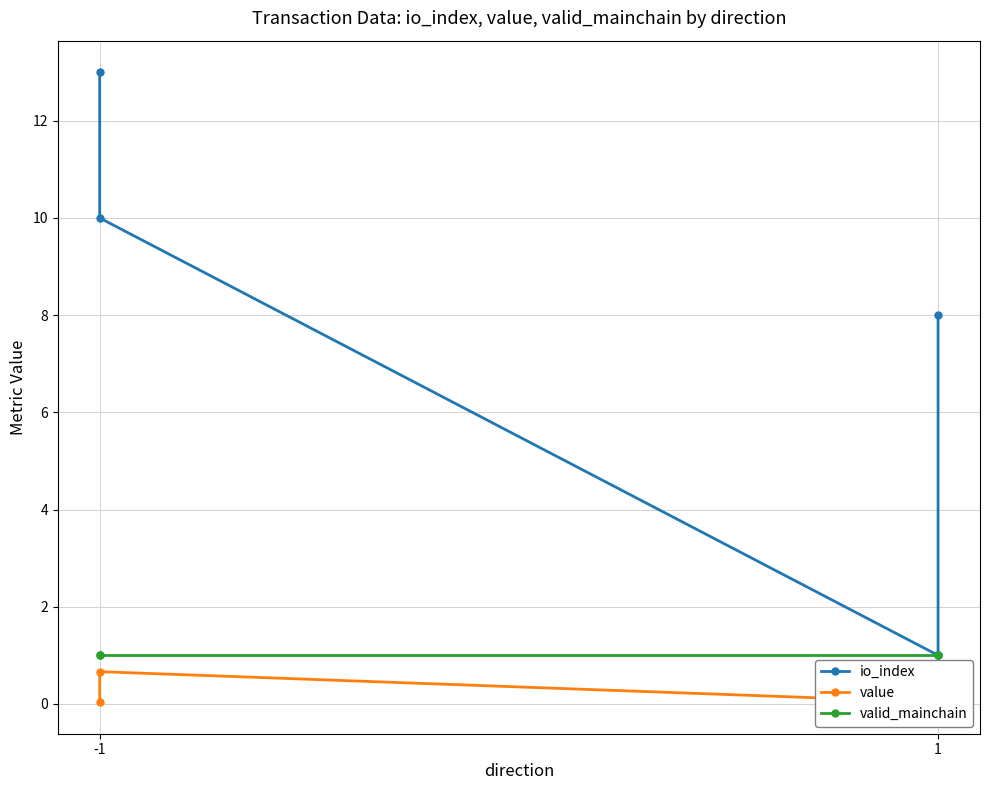

In io_index, how many points are lower than both neighbors (excluding endpoints)?

1